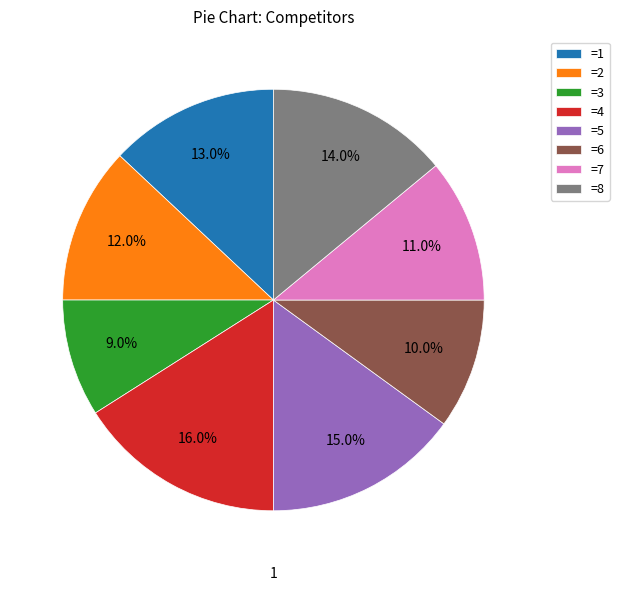

Between =4 and =3, which is larger?

=4